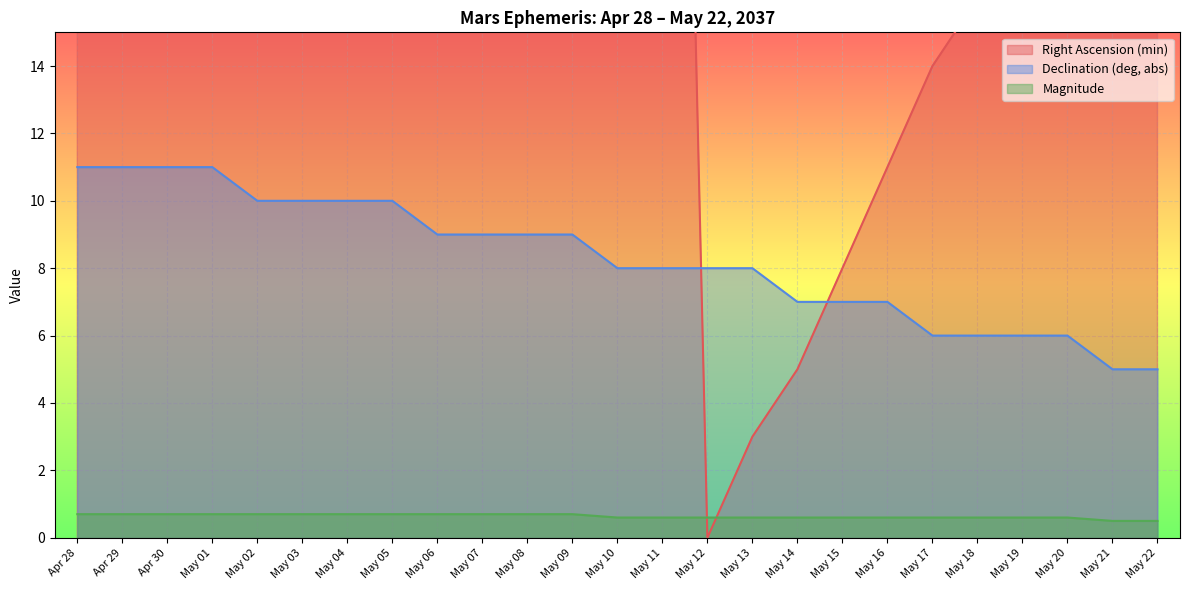

How many data points in Right Ascension (min) are less than 26?

12